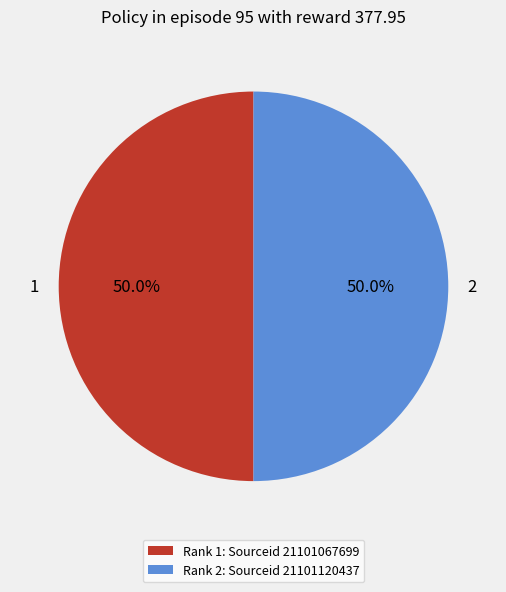

What percentage is NOT represented by Rank 1: Sourceid 21101067699?

50.0%